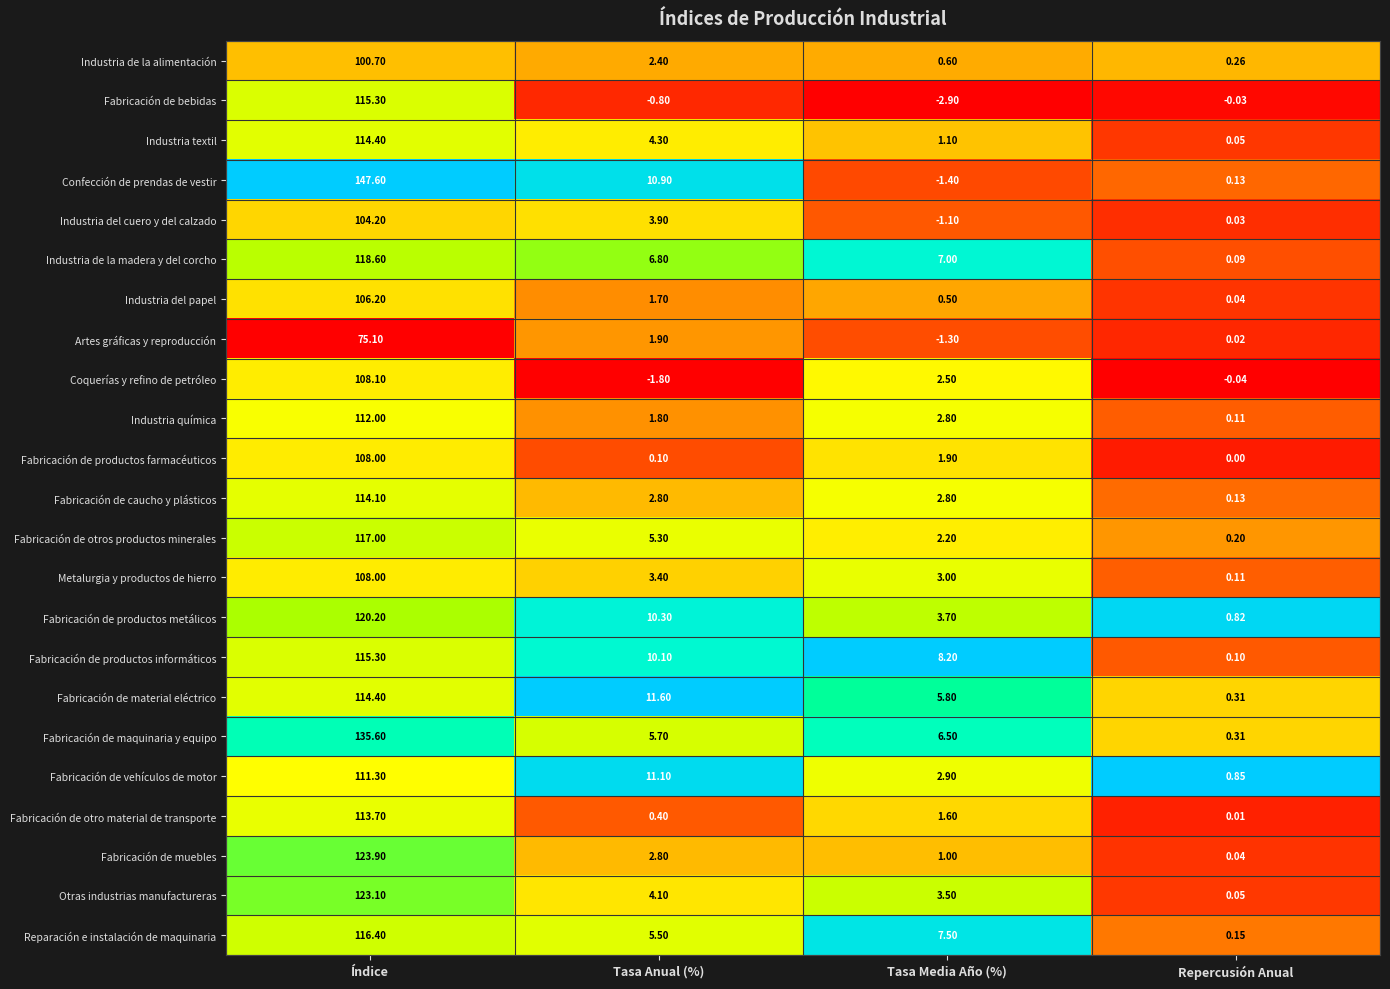

Which series has the widest spread of values?

Confección de prendas de vestir